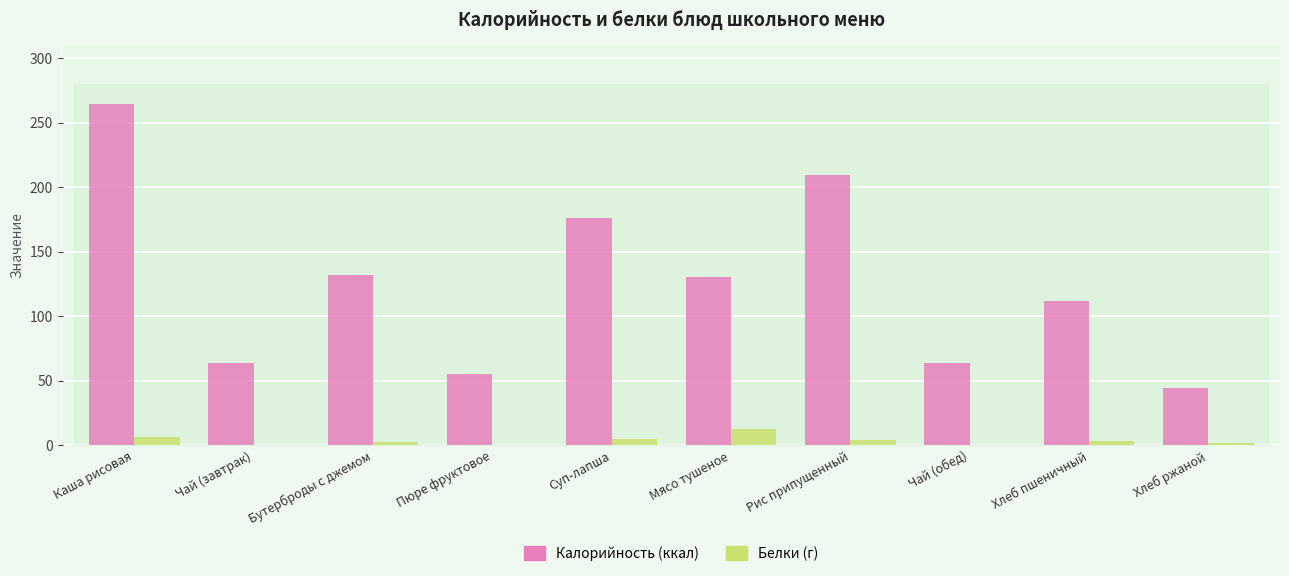

What is the greatest value displayed?

264.0